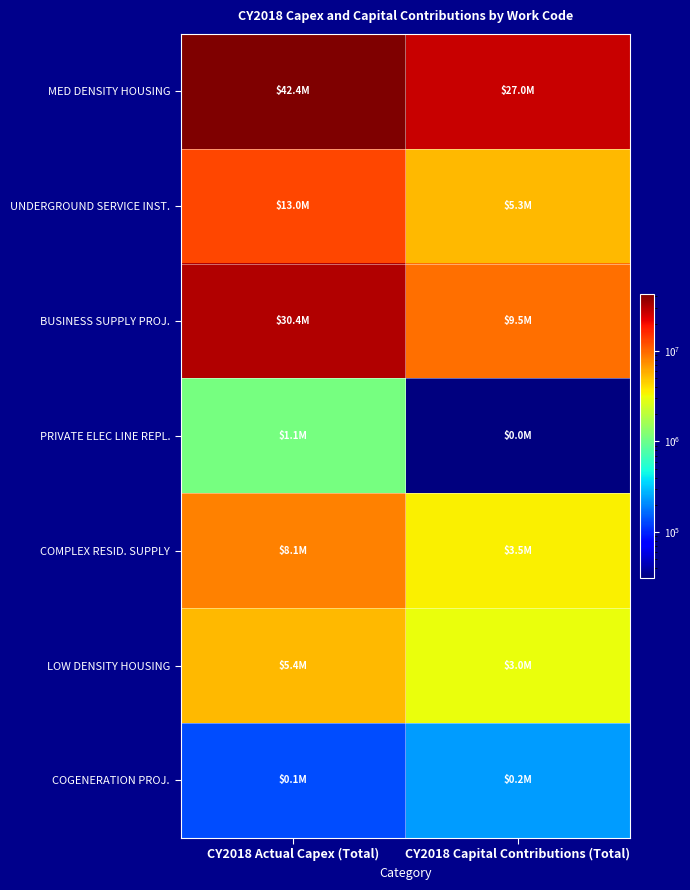

Which category has the highest value across all series?

CY2018 Actual Capex (Total)